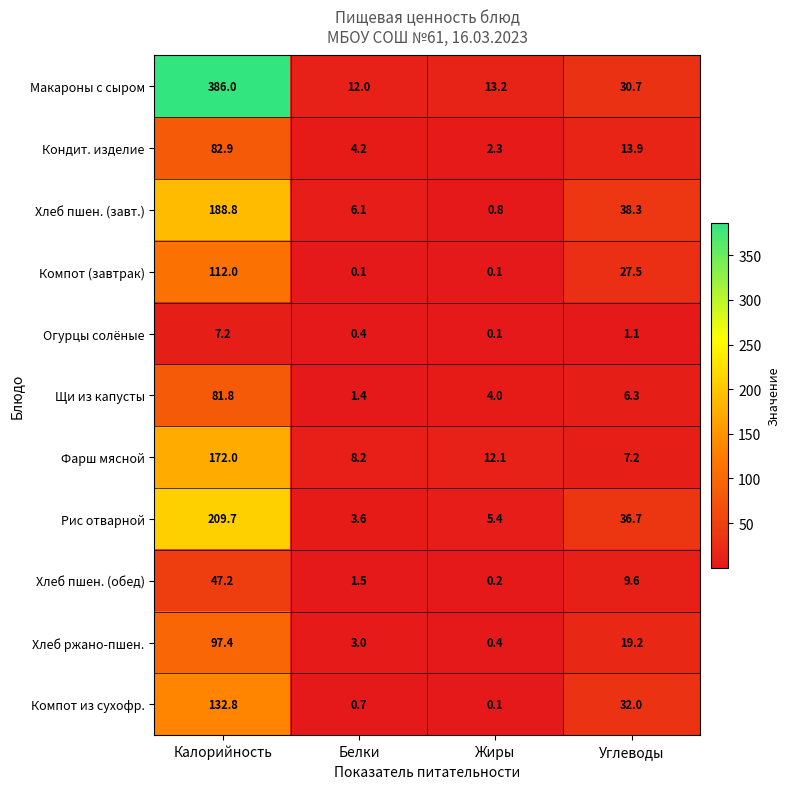

What is the average value of the Макароны с сыром series?

110.5